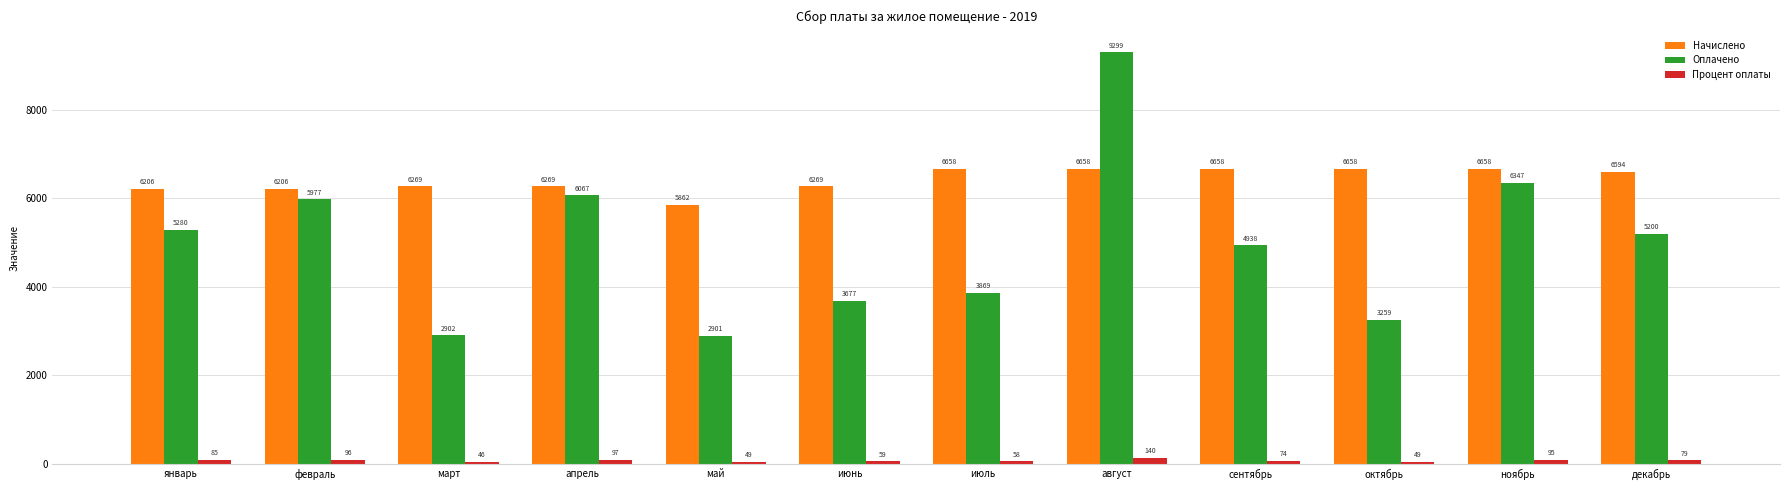

How many bars are there in each group?

3